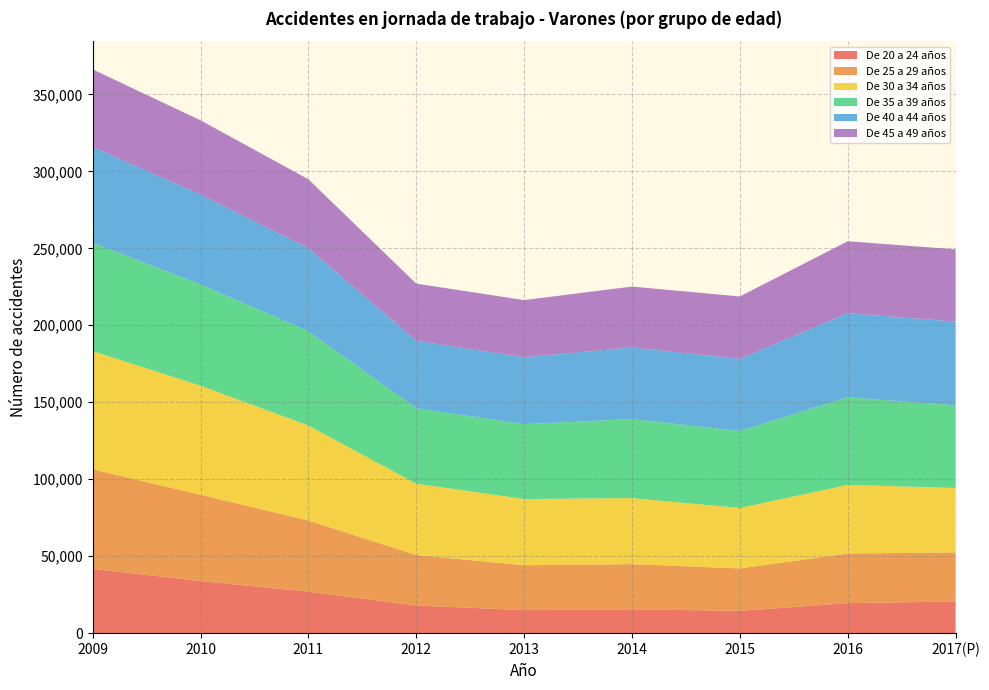

Reading right to left, what are all the values shown in this chart?

De 20 a 24 años: 20579	19504	14490	15484	14969	17925	26941	33876	41785
De 25 a 29 años: 31904	32218	27549	29354	29149	32838	46224	56046	64639
De 30 a 34 años: 41826	44574	39257	42886	43016	46354	61718	70844	76816
De 35 a 39 años: 53712	56915	50022	51324	48630	48996	61303	65750	70438
De 40 a 44 años: 54397	54637	46828	46607	43465	43823	53906	58439	62140
De 45 a 49 años: 46909	46735	40552	39494	37121	37123	44751	48173	50412